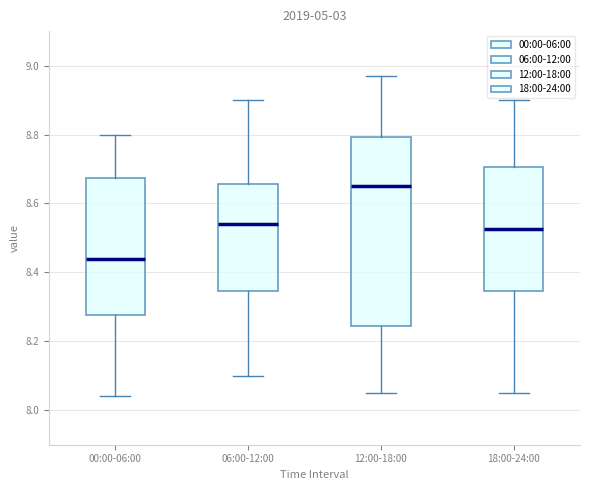

Where is the lower edge of the box for 12:00-18:00 on the y-axis? The values are not printed on the chart, so give them approximately, as read against the axis.

8.24